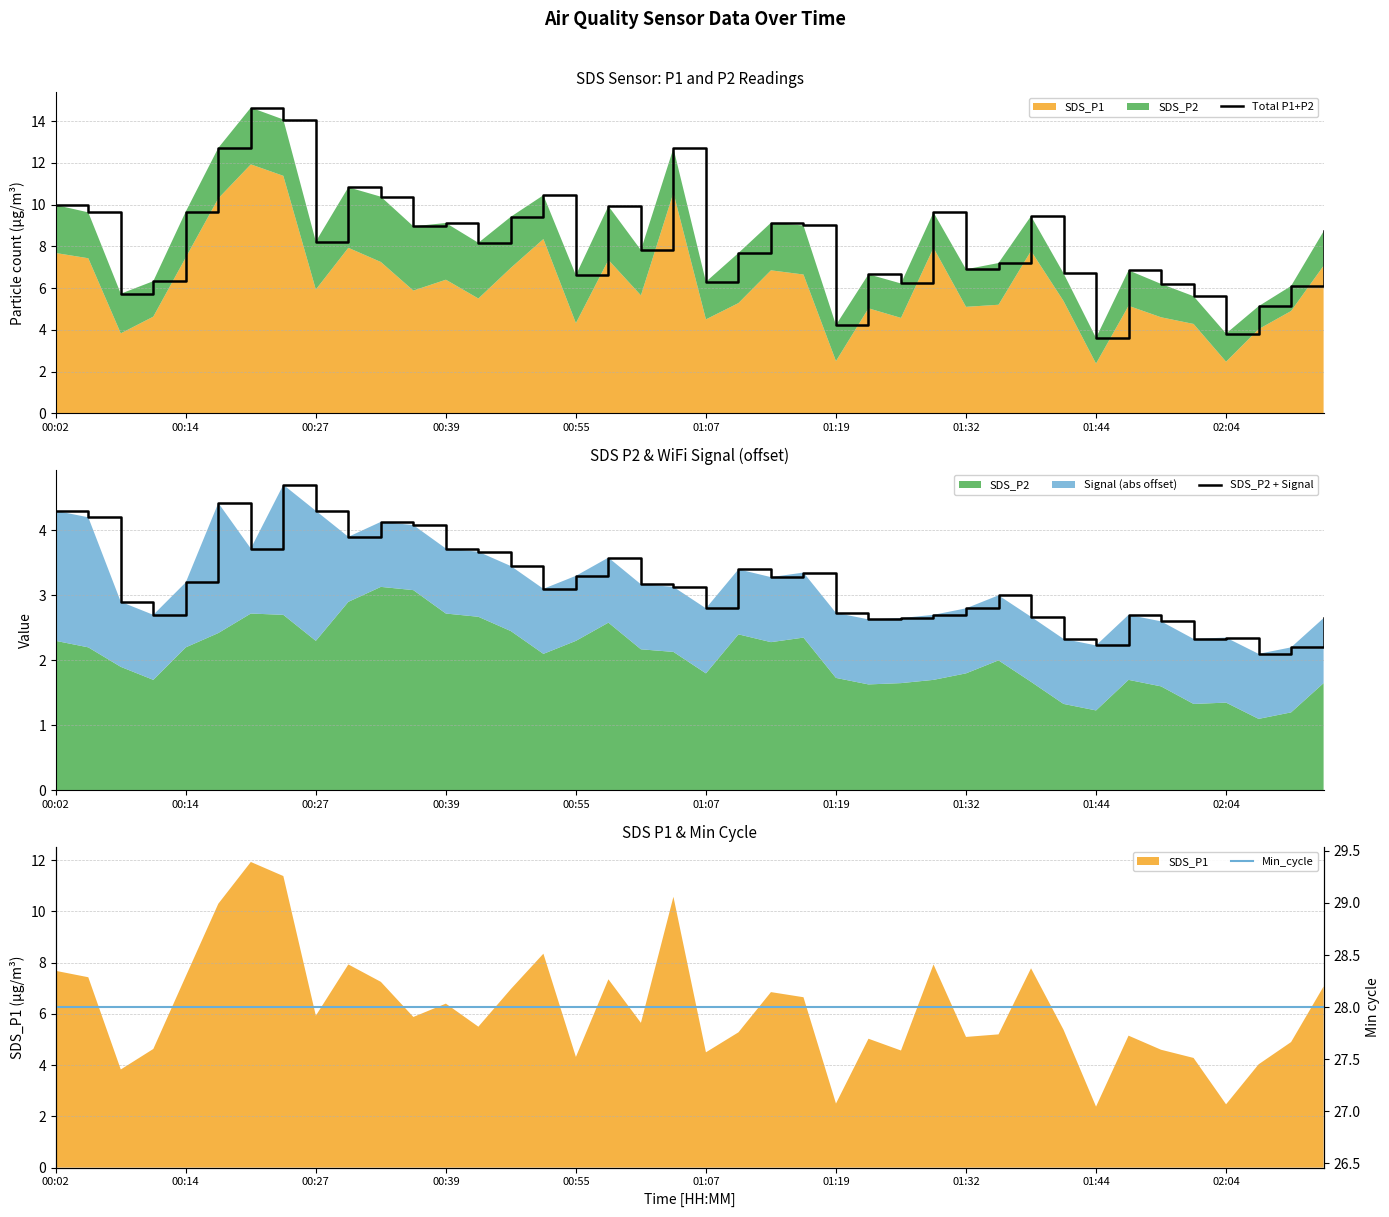

In Total P1+P2, how many points are lower than both neighbors (excluding endpoints)?

12